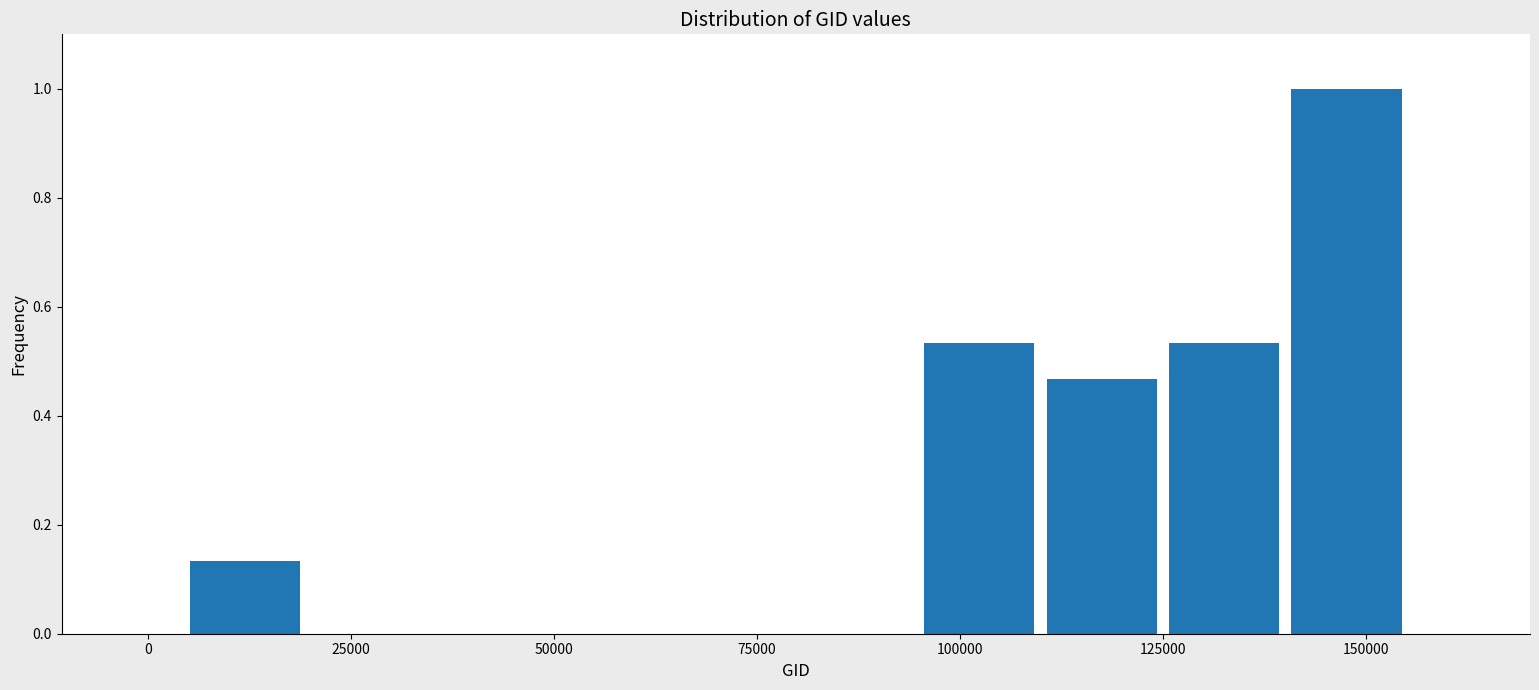

Read against the x-axis, roughly where is the centre of the tallest bar?

150000